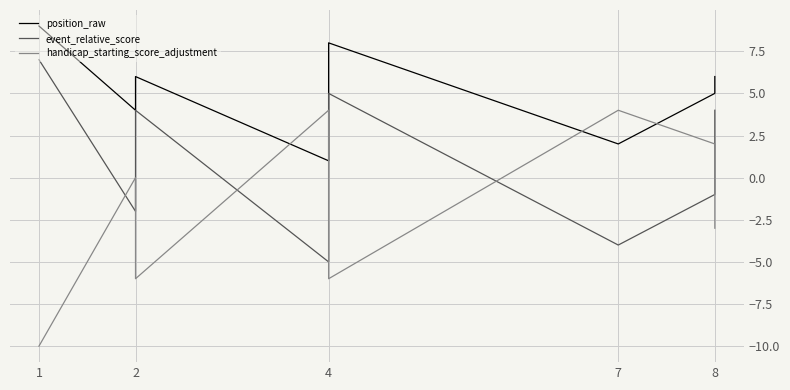

What is the label of the 9th point from the right?

1